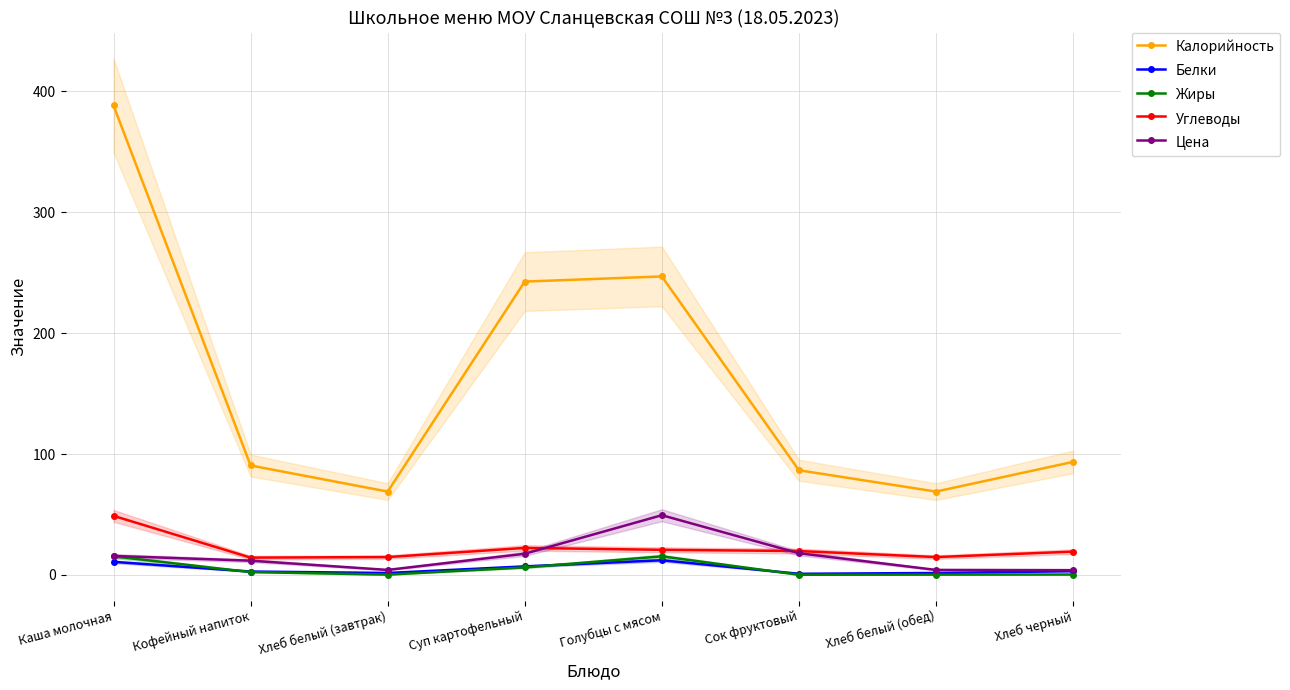

At which category does Жиры reach its first local valley?

Хлеб белый (завтрак)